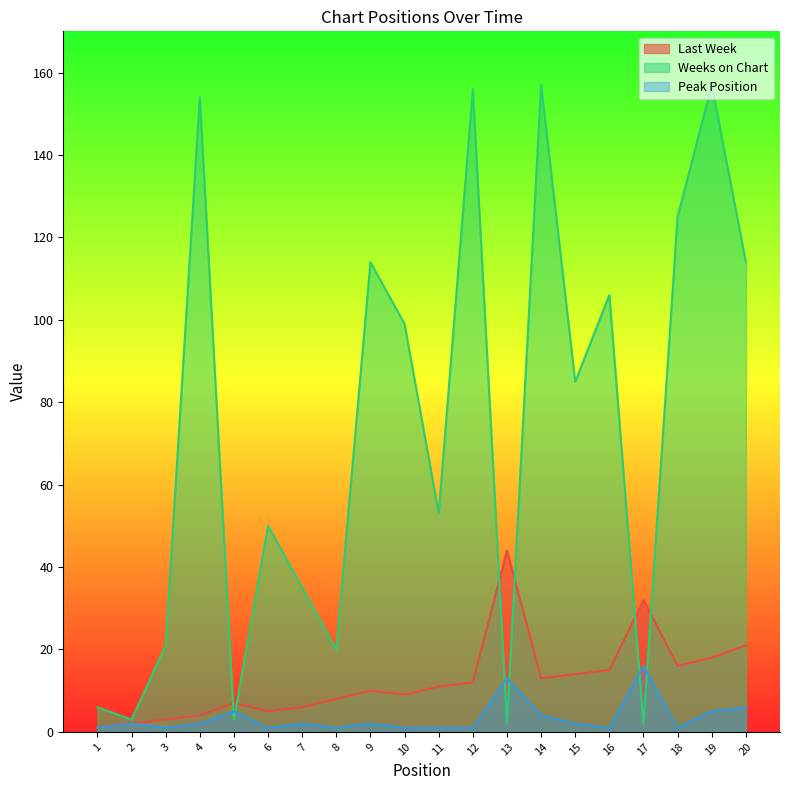

How many lines are shown in the chart?

3